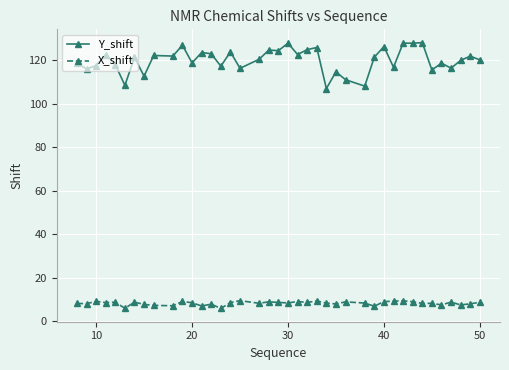

Which series has the largest total across all categories?

Y_shift